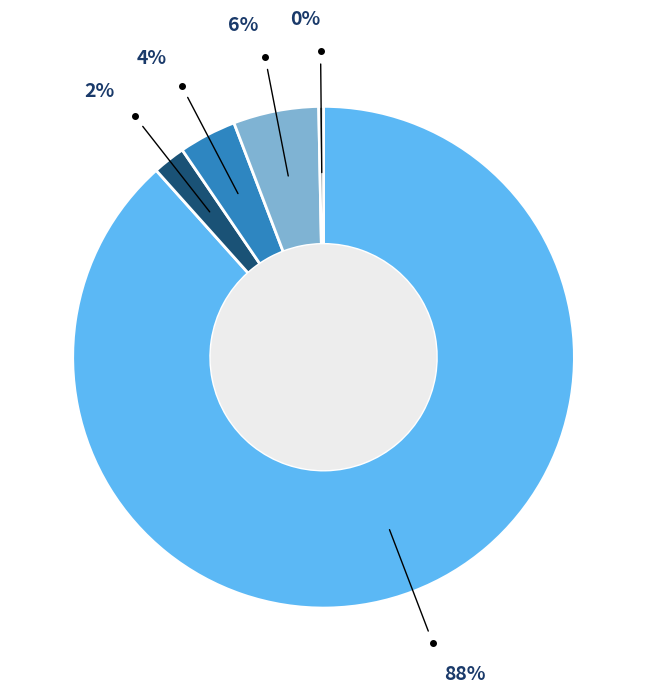

Is there any slice that represents more than half of the pie?

Yes